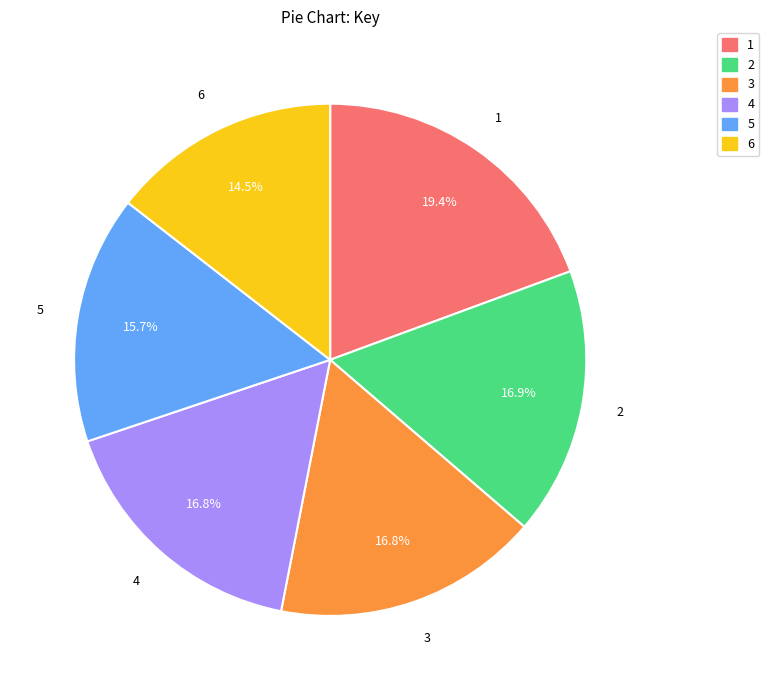

The 3 slice represents 17% of the pie. True or false?

True